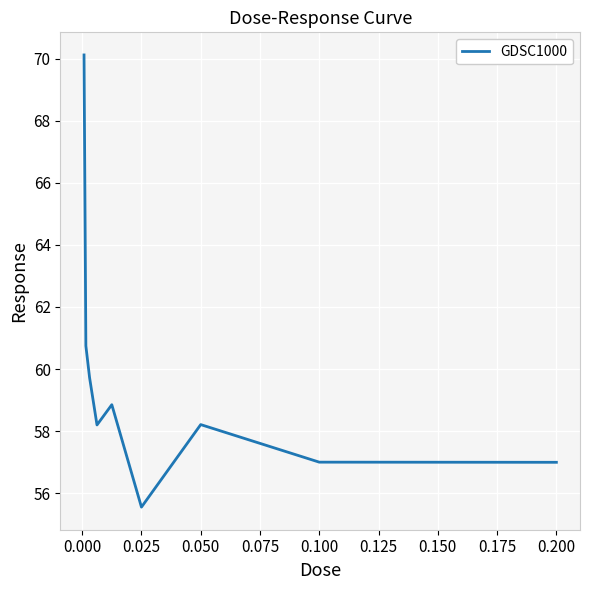

True or false: the data has more than 2 interior local peaks.

False